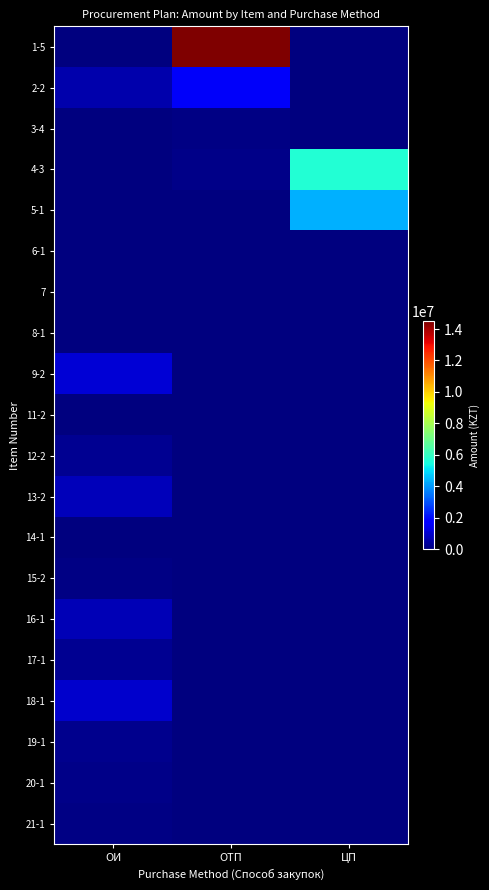

Which series has the largest total across all categories?

1-5